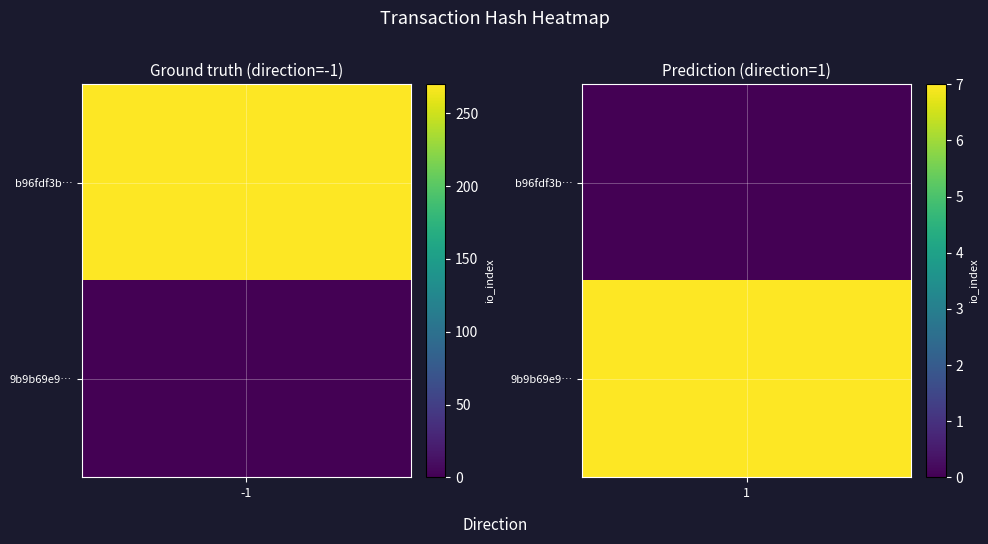

What is the spread (max minus min) of values at direction?

2